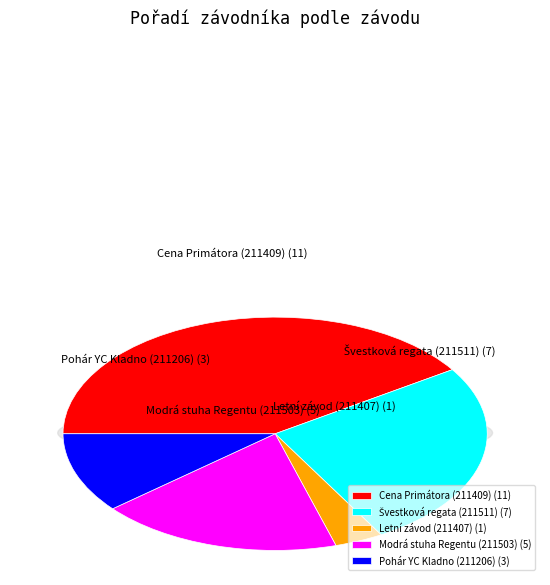

To the nearest percent, what is the difference between the Cena Primátora (211409) and Modrá stuha Regentu (211503) slice percentages?

22%